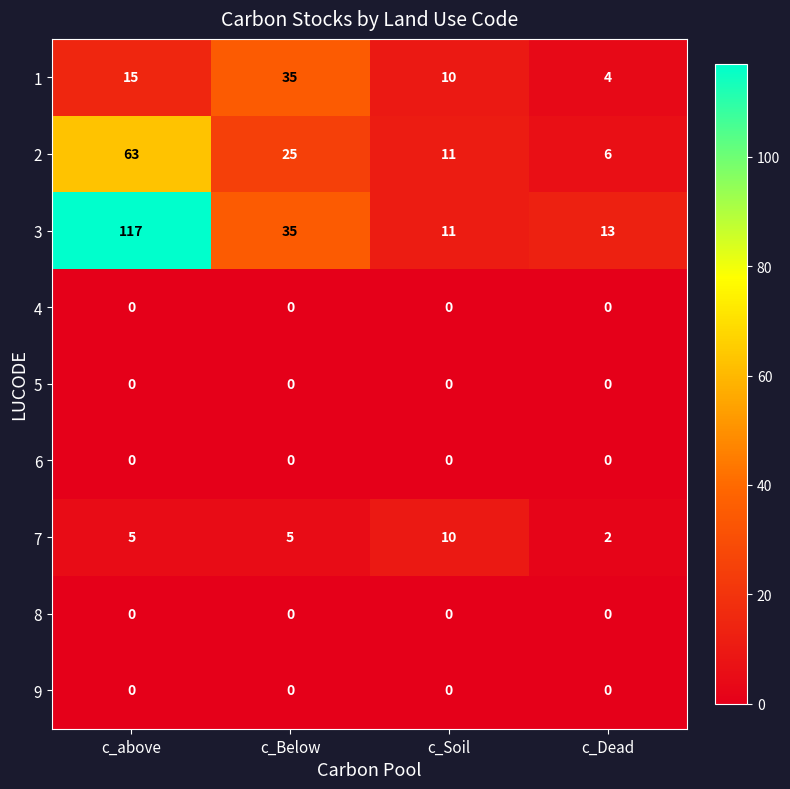

What is the difference between the maximum and second lowest values in the 3 series?

104